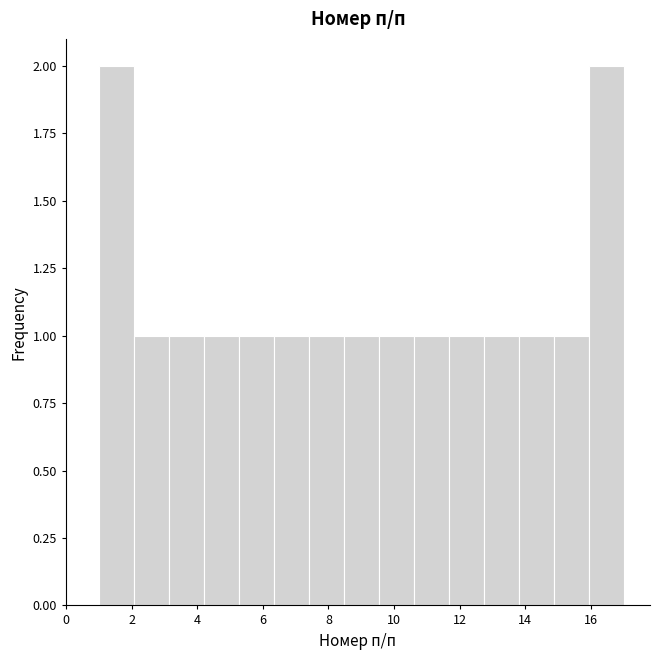

Reading left to right, transcribe this chart: for each bar, give the range it covers on the x-axis and its height. Neither the bar edges nor the heights are printed on the chart, so give them approximately, as read against the axes.

1.0 to 2.0: 2
2.0 to 3.2: 1
3.2 to 4.2: 1
4.2 to 5.2: 1
5.2 to 6.4: 1
6.4 to 7.4: 1
7.4 to 8.4: 1
8.4 to 9.6: 1
9.6 to 10.6: 1
10.6 to 11.6: 1
11.6 to 12.8: 1
12.8 to 13.8: 1
13.8 to 14.8: 1
14.8 to 16.0: 1
16.0 to 17.0: 2